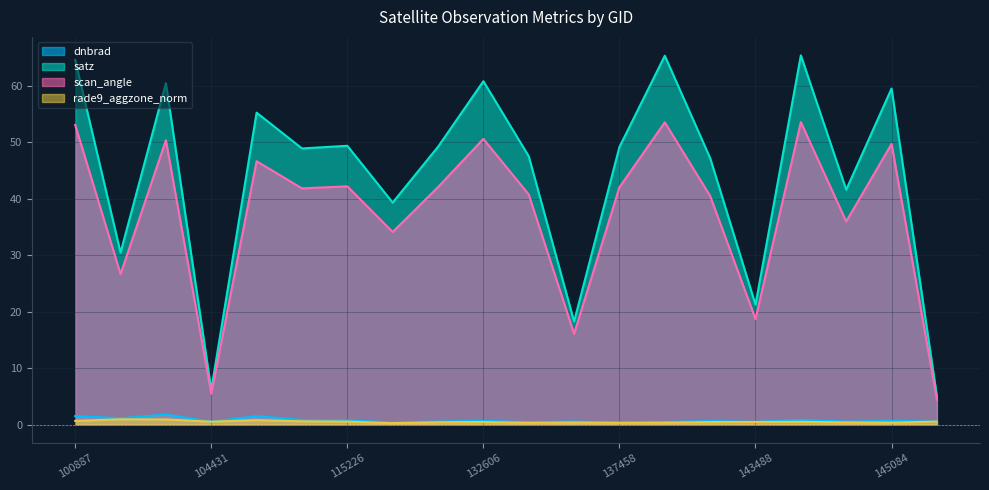

Which has a higher value, 109184 or 143488?

109184